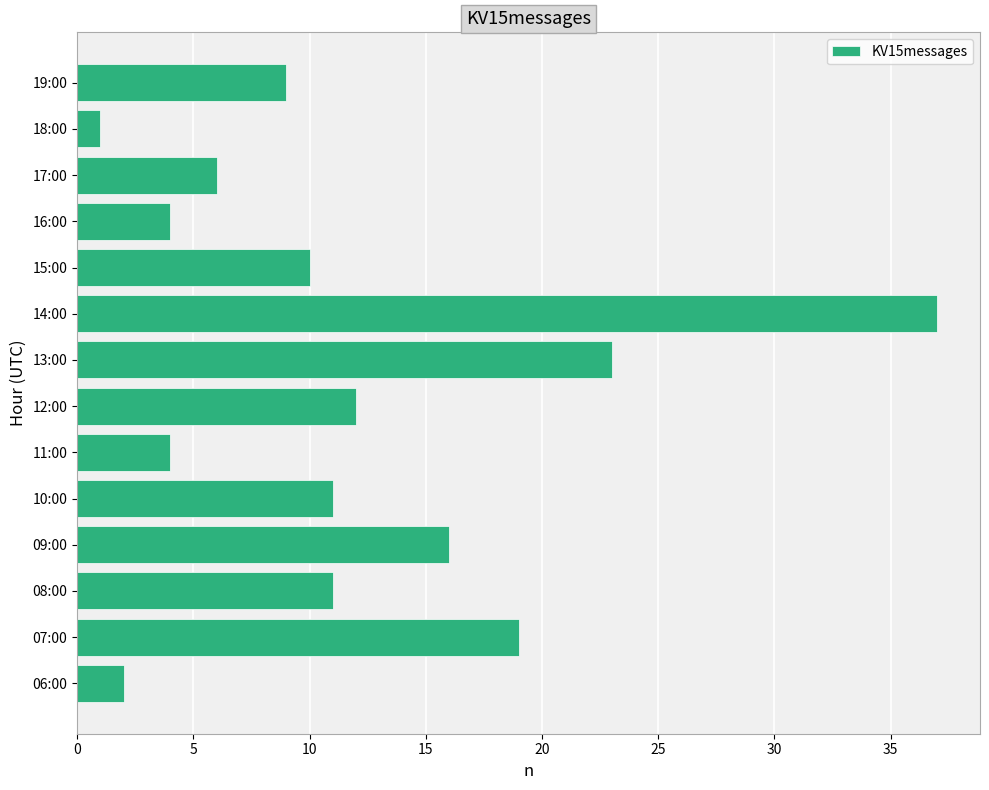

How many series are shown in this chart?

1